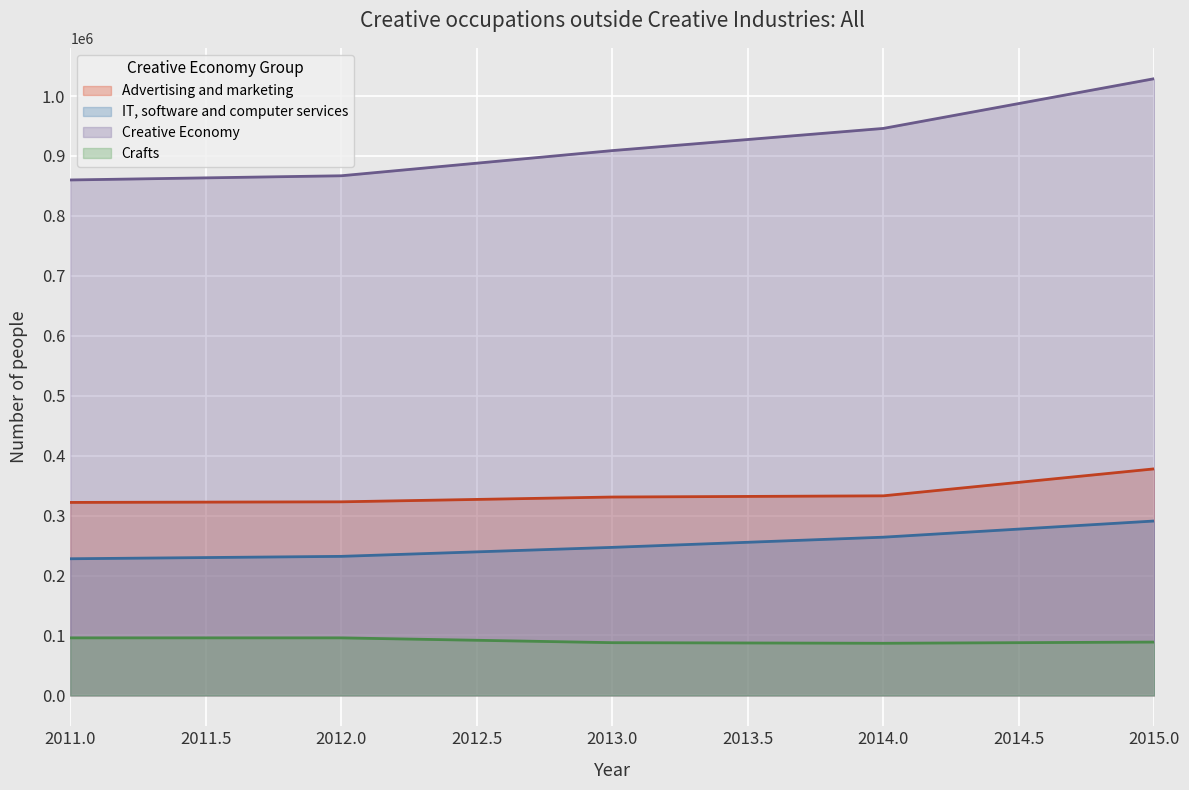

Between 2011 and 2014, which is larger?

2014